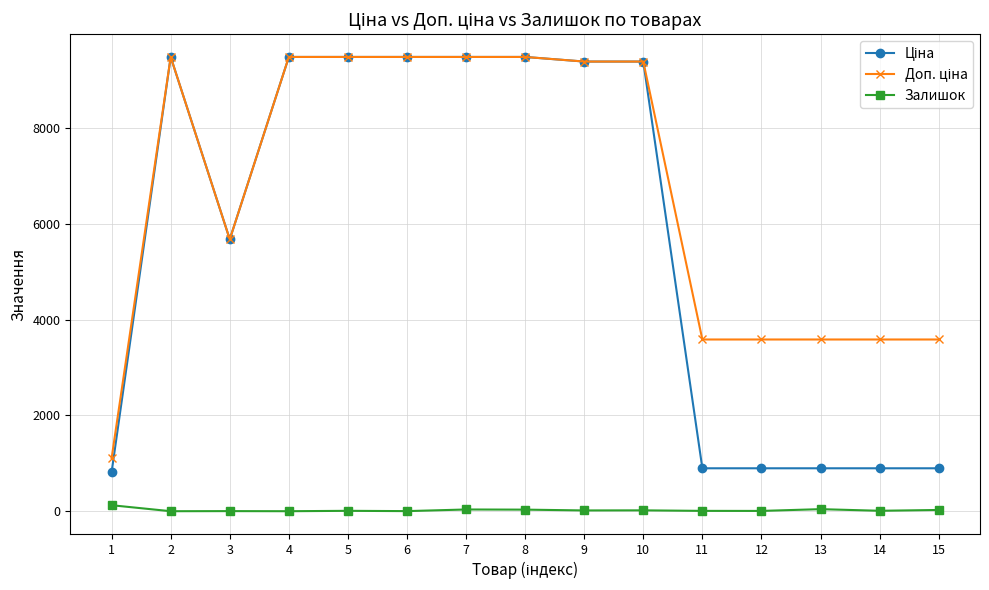

What is the maximum value shown in the chart?

9480.1